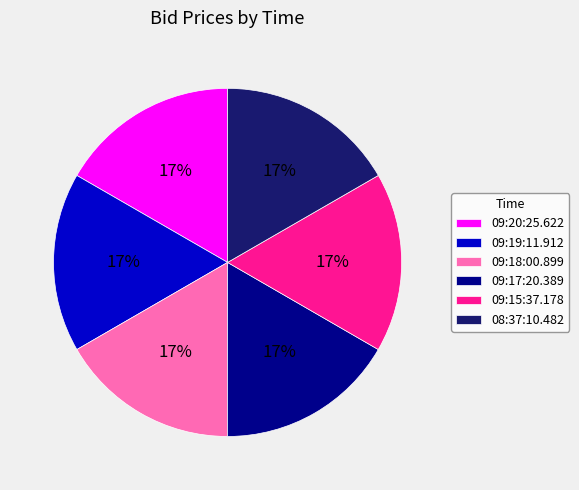

How many slices are in this pie chart?

6